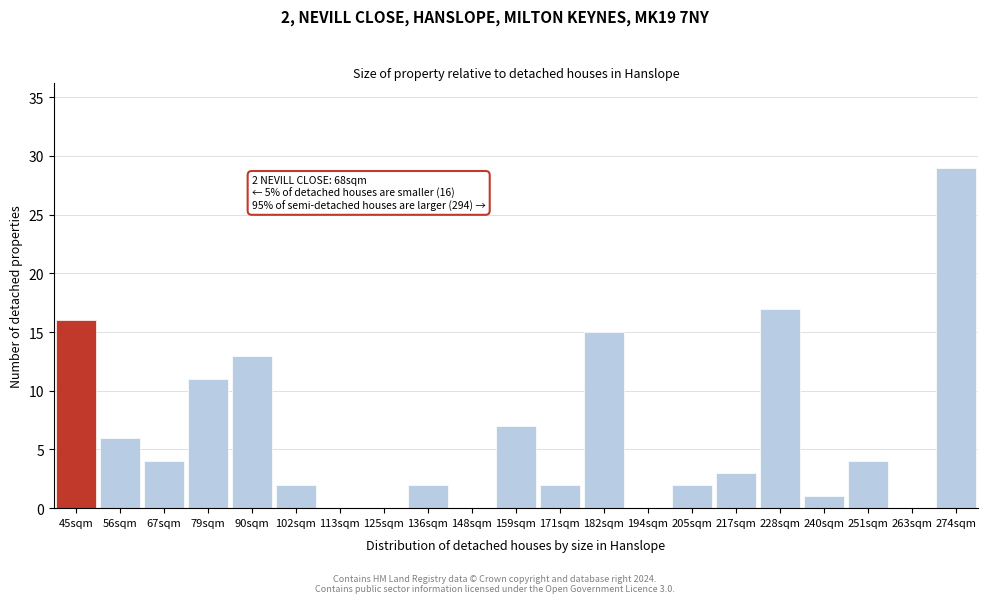

Reading left to right, transcribe all the data shown in this chart.

45sqm=16	56sqm=6	67sqm=4	79sqm=11	90sqm=13	102sqm=2	113sqm=0	125sqm=0	136sqm=2	148sqm=0	159sqm=7	171sqm=2	182sqm=15	194sqm=0	205sqm=2	217sqm=3	228sqm=17	240sqm=1	251sqm=4	263sqm=0	274sqm=29